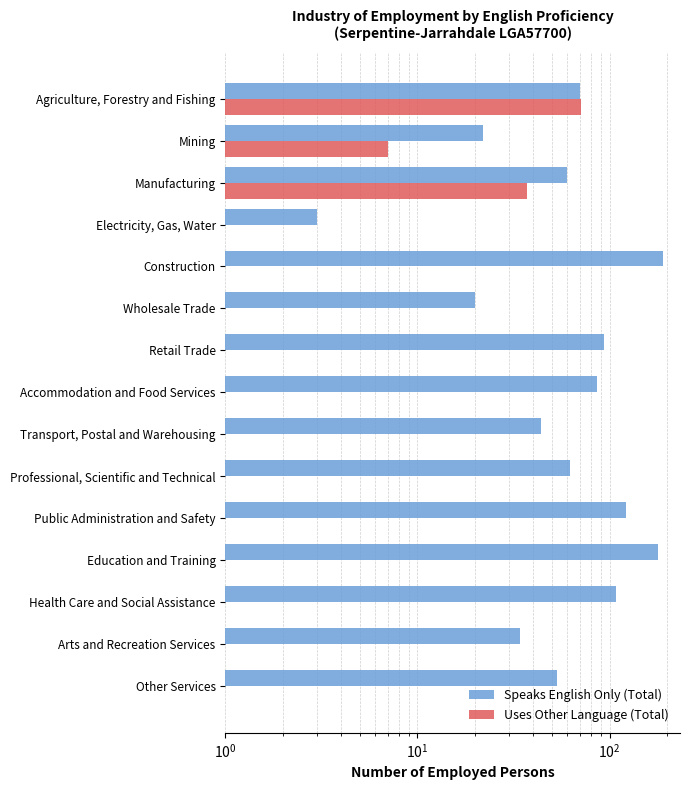

What is the difference between the second highest and second lowest values in the Speaks English Only (Total) series?

158